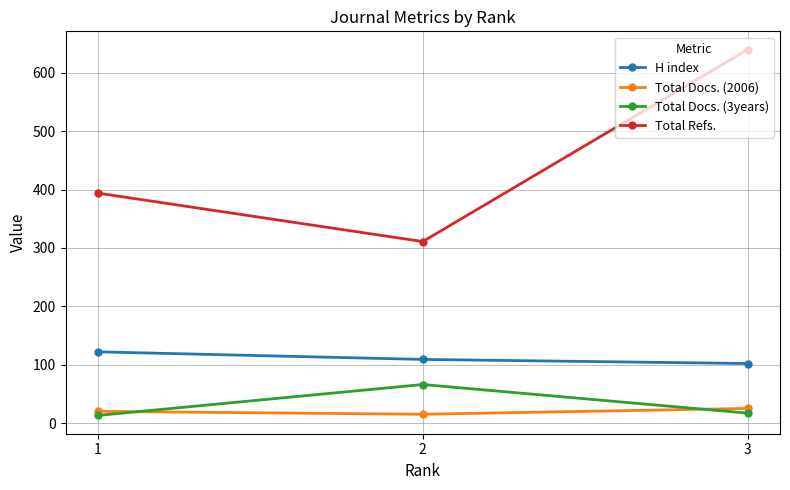

Rank the series by their maximum value, from highest to lowest.

Total Refs., H index, Total Docs. (3years), Total Docs. (2006)